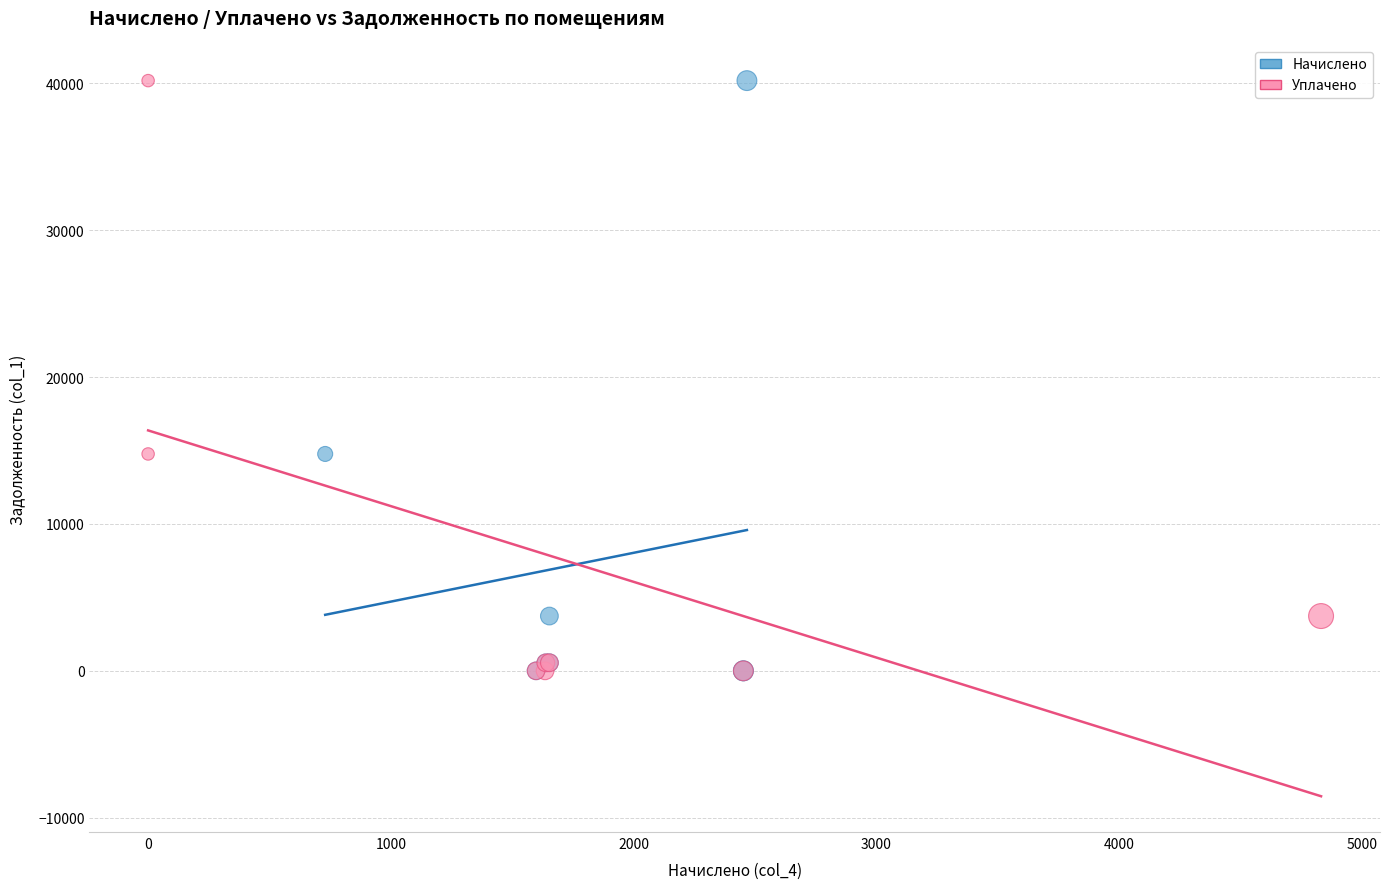

What are all the series names shown in the legend?

Начислено, Уплачено